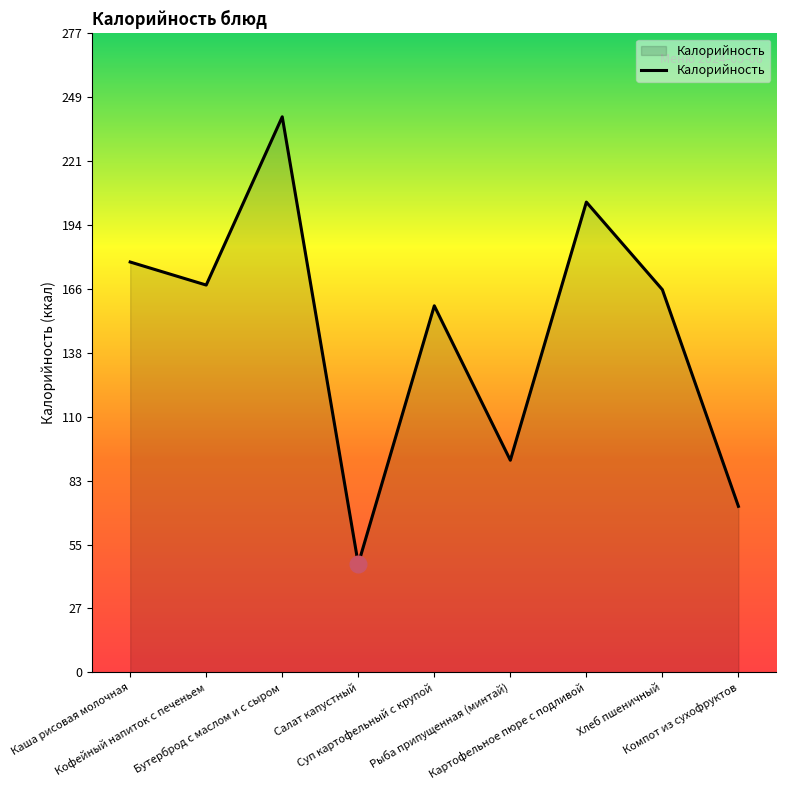

Which has a higher value, Каша рисовая молочная or Бутерброд с маслом и с сыром?

Бутерброд с маслом и с сыром